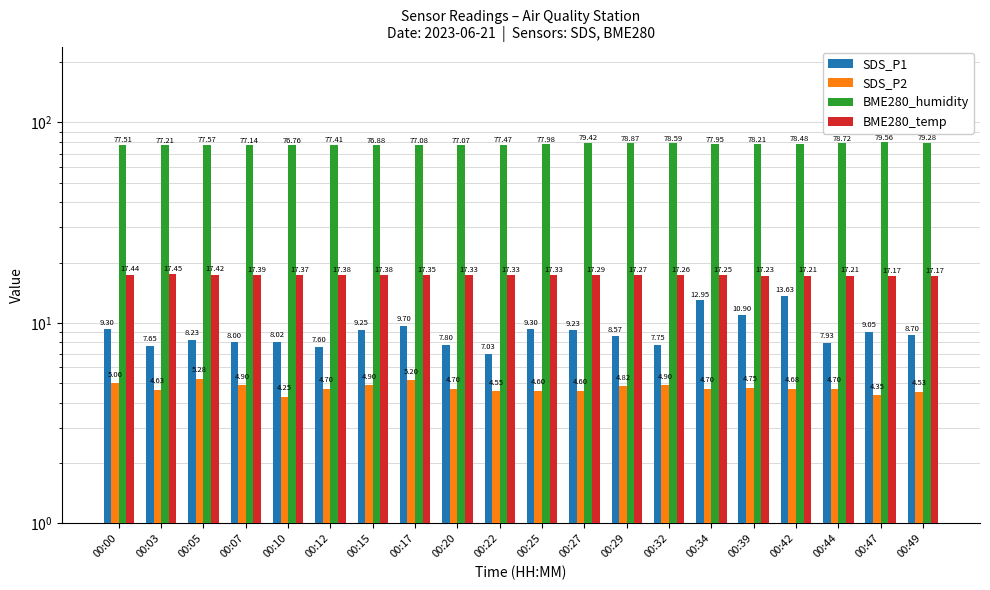

Reading left to right, list all the values displayed in this chart.

SDS_P1: 9.3	7.7	8.2	8.0	8.0	7.6	9.2	9.7	7.8	7.0	9.3	9.2	8.6	7.8	12.9	10.9	13.6	7.9	9.1	8.7
SDS_P2: 5.0	4.6	5.3	4.9	4.2	4.7	4.9	5.2	4.7	4.5	4.6	4.6	4.8	4.9	4.7	4.8	4.7	4.7	4.3	4.5
BME280_humidity: 77.5	77.2	77.6	77.1	76.8	77.4	76.9	77.1	77.1	77.5	78.0	79.4	78.9	78.6	78.0	78.2	78.5	78.7	79.6	79.3
BME280_temp: 17.4	17.4	17.4	17.4	17.4	17.4	17.4	17.4	17.3	17.3	17.3	17.3	17.3	17.3	17.2	17.2	17.2	17.2	17.2	17.2